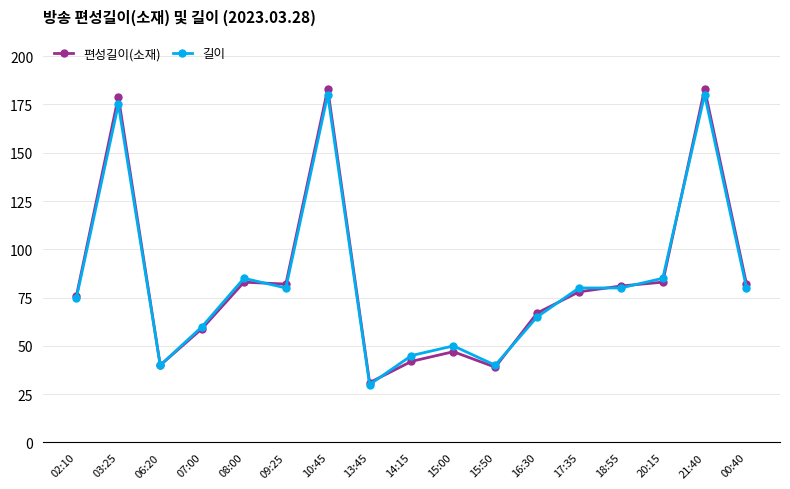

Does the chart have visible grid lines?

Yes